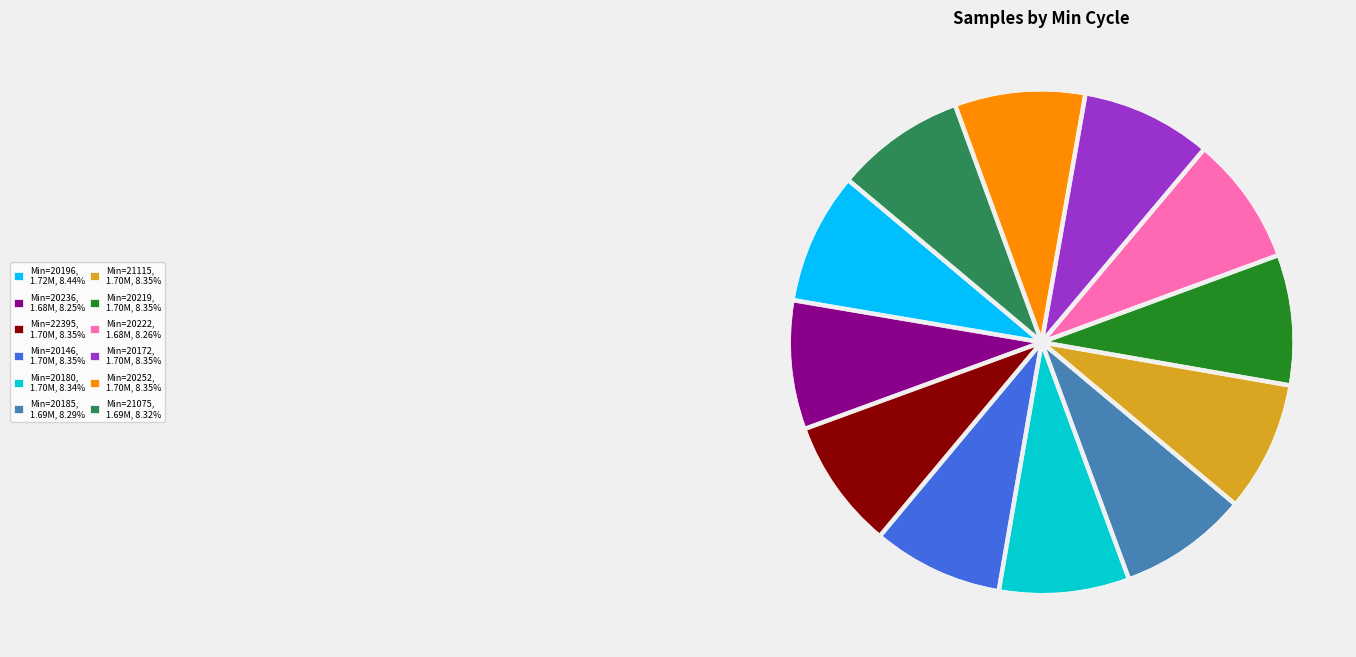

Combined, do Min=20146, 1.70M, 8.35% and Min=20196, 1.72M, 8.44% account for over 50%?

No